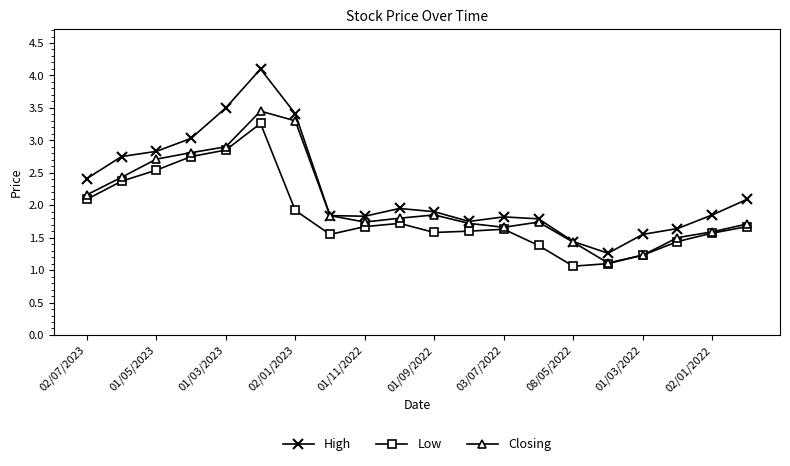

What is the value of the Closing point at the 18th from the left?

1.5